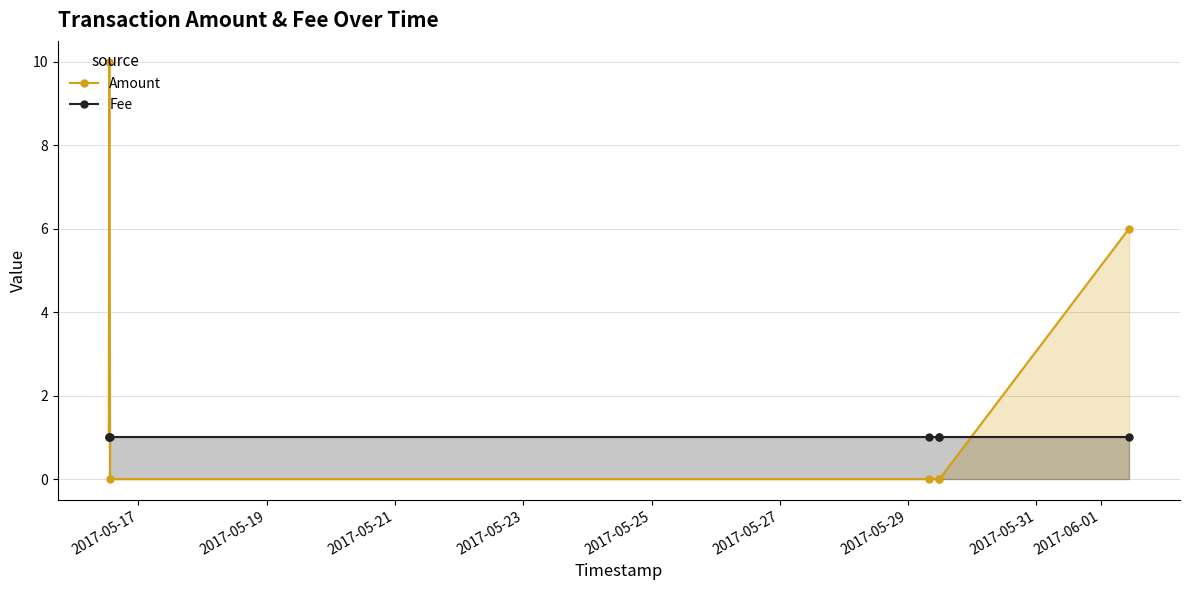

How many intersections are there between Fee and Amount?

2